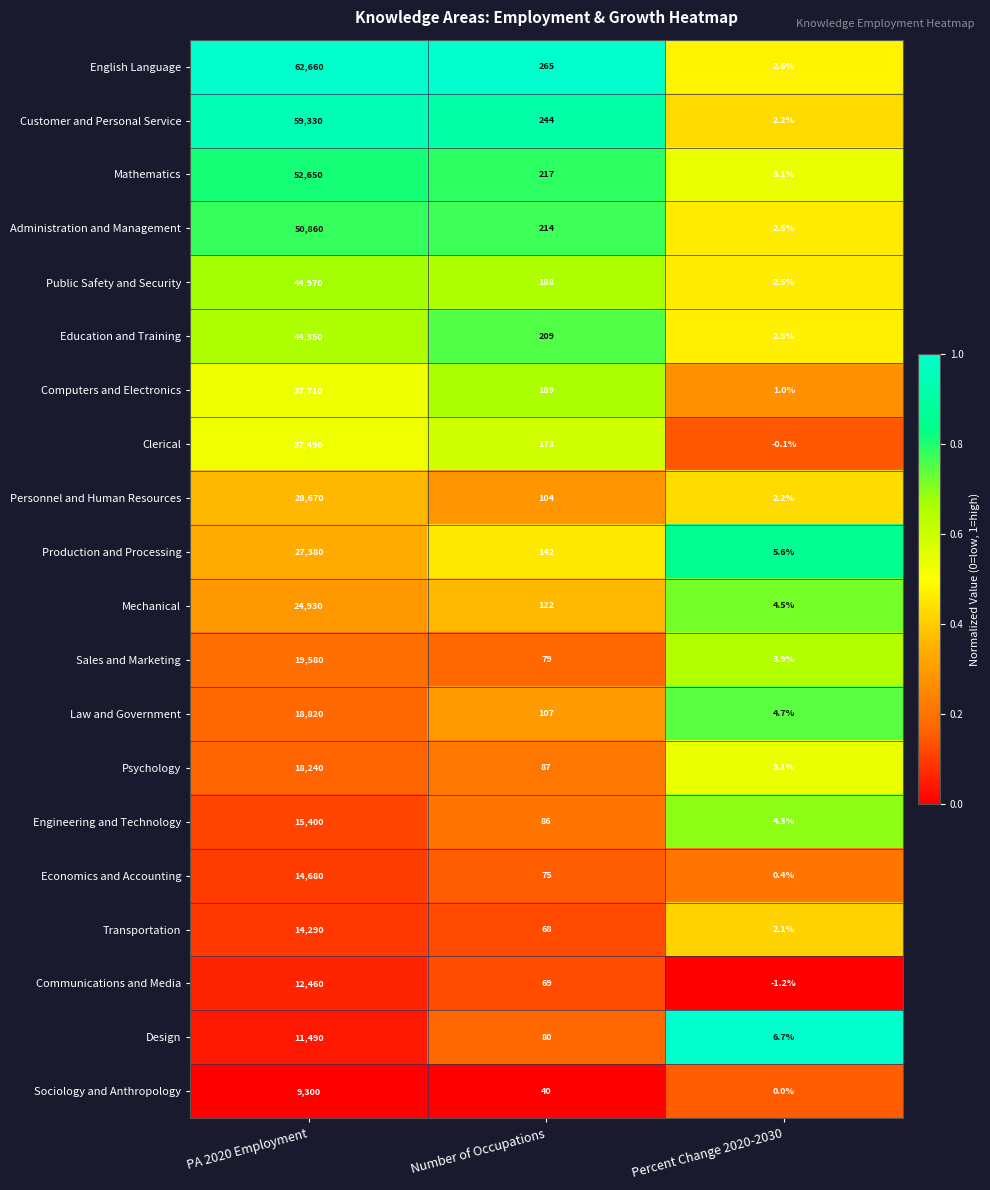

Which category has the highest value in the Engineering and Technology series?

PA 2020 Employment